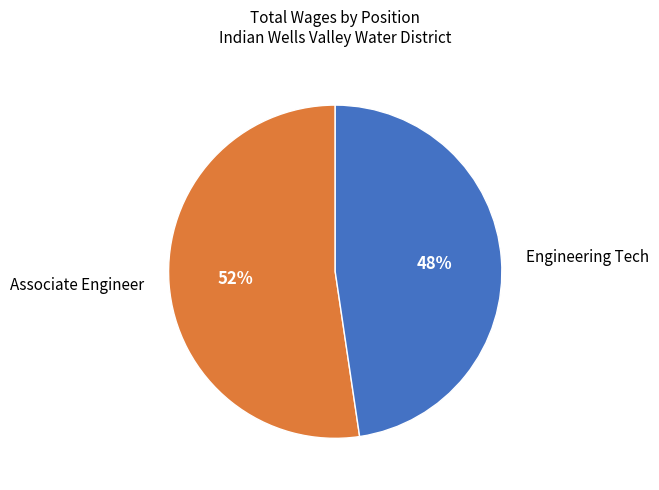

Approximately how many times larger is the value at Associate Engineer compared to Engineering Tech?

1.1